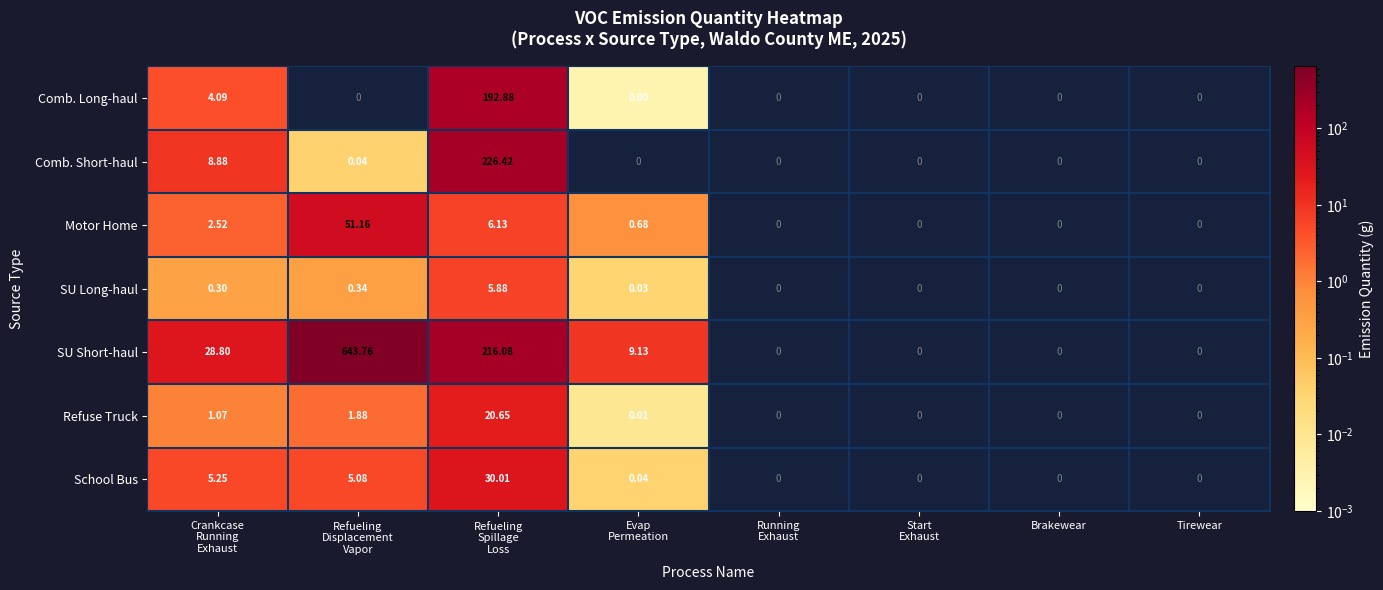

Which series has the largest total across all categories?

SU Short-haul